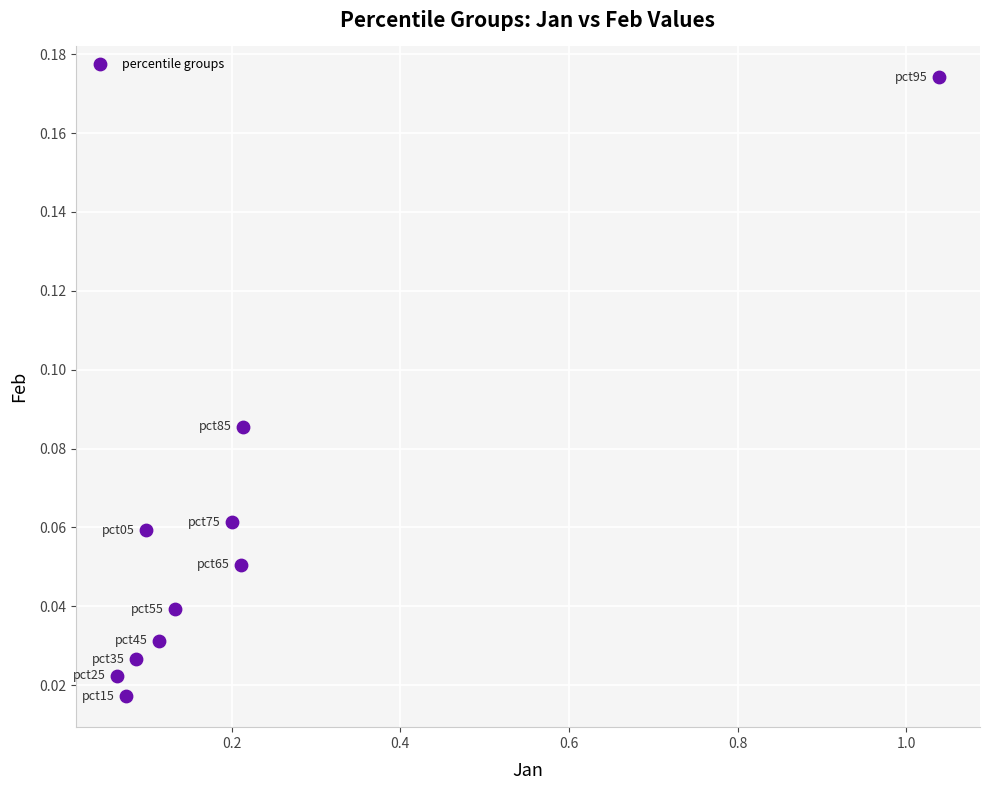

What is the range of X values (max minus min)?

1.0